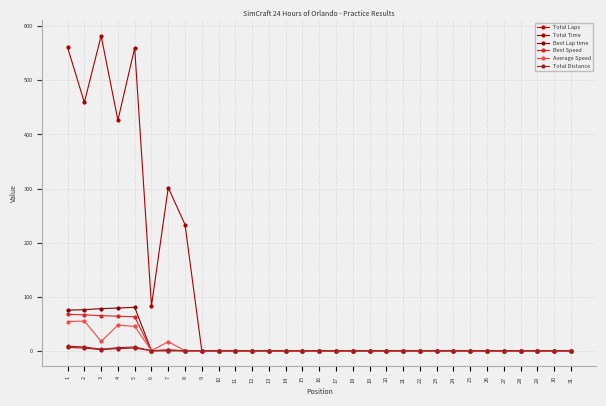

Which series has the largest range (max minus min)?

Total Time